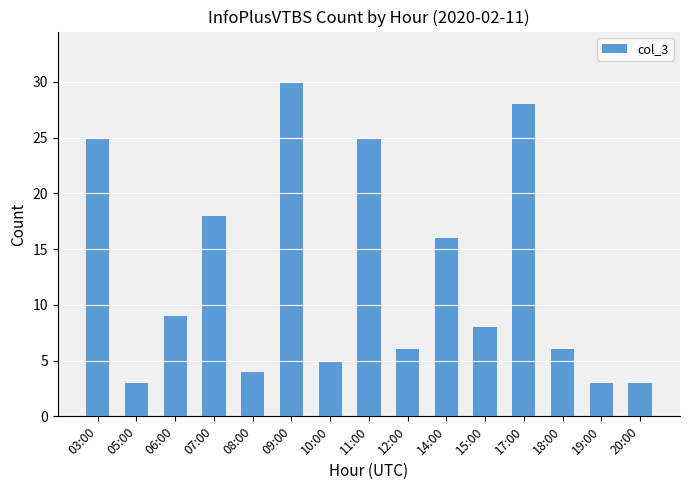

Does the chart contain any negative values?

No